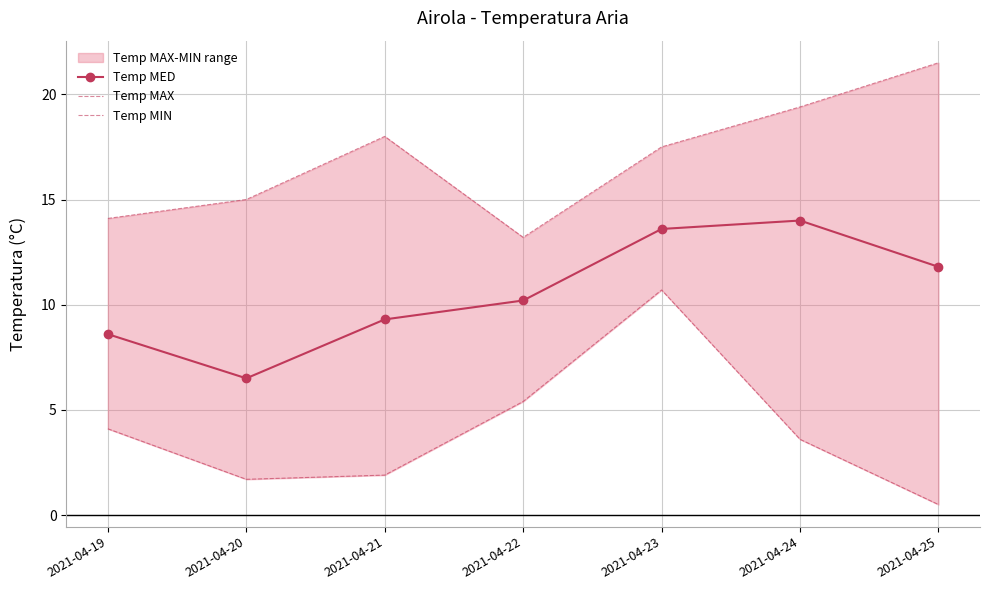

Which series has the largest total across all categories?

Temp MAX